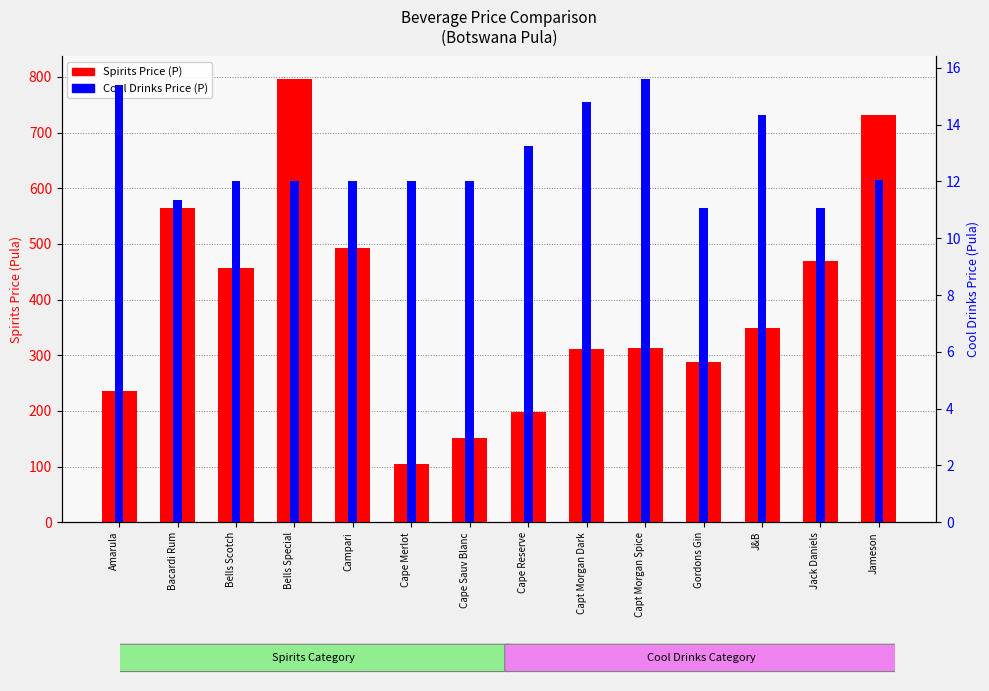

Is it true that Spirits Price (P) equals 435.4 at Capt Morgan Spice?

False